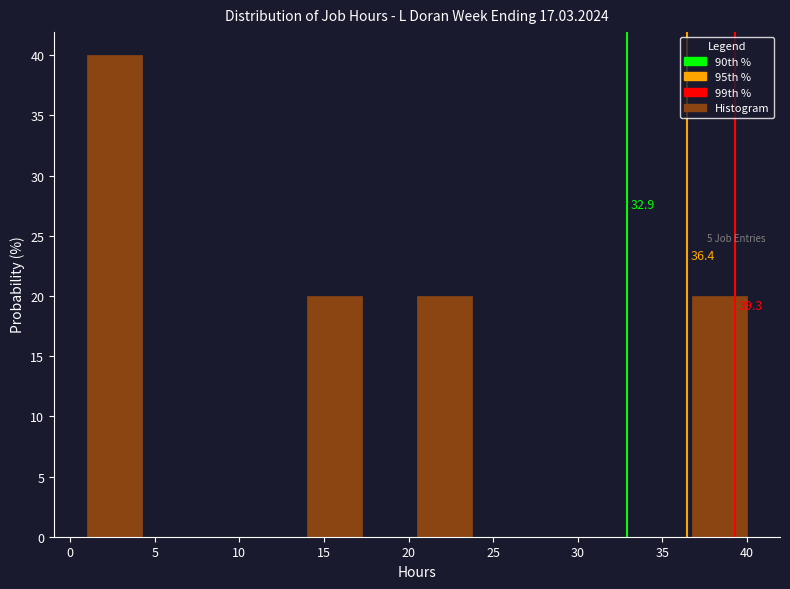

Which range on the x-axis has the tallest bar?

1.00 to 4.25